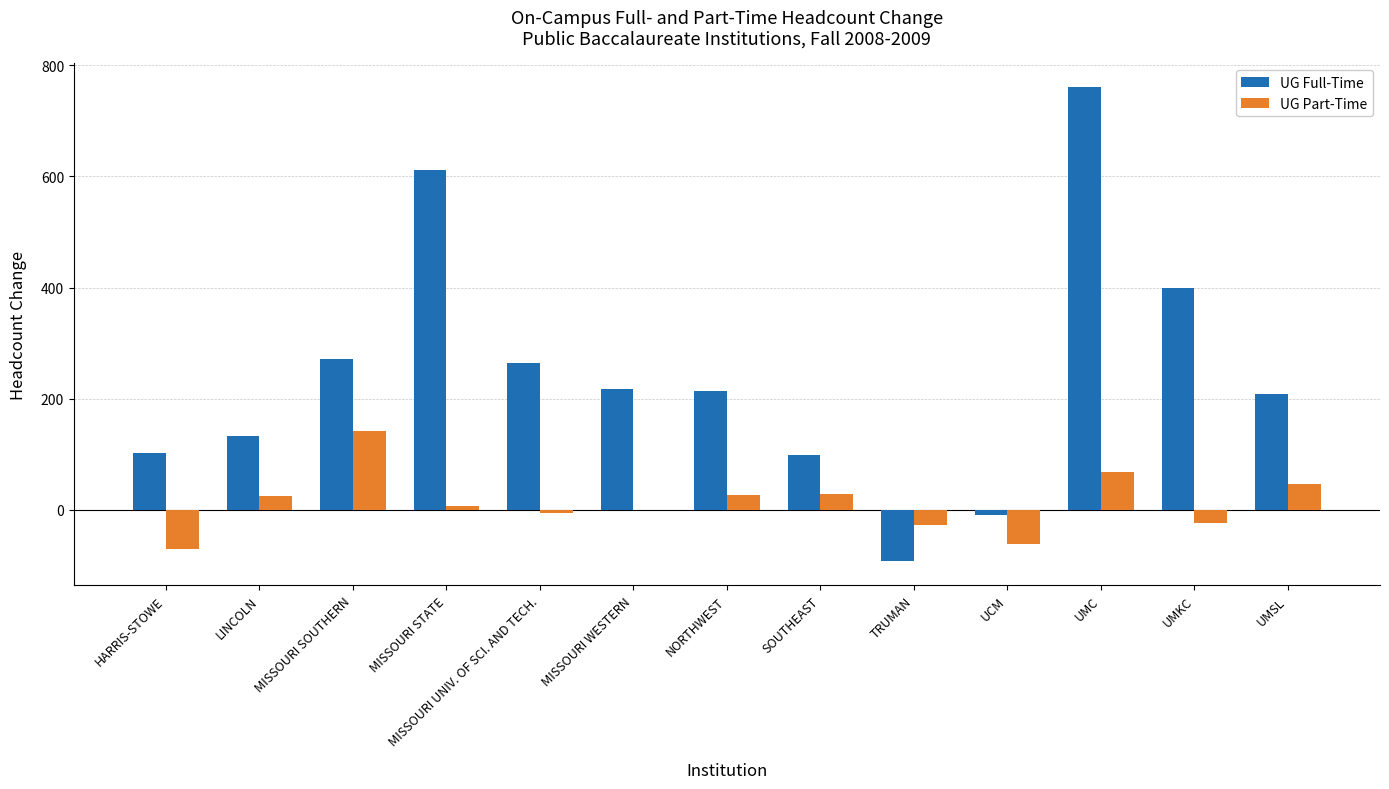

At which category is the sum across all series the highest?

UMC